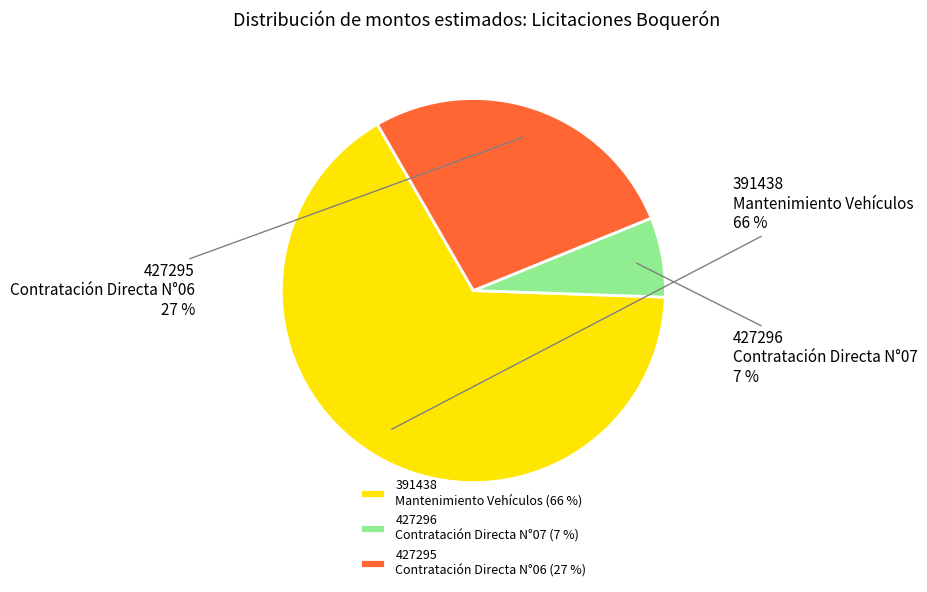

Which slice is the largest?

391438 Mantenimiento Vehículos (66 %)